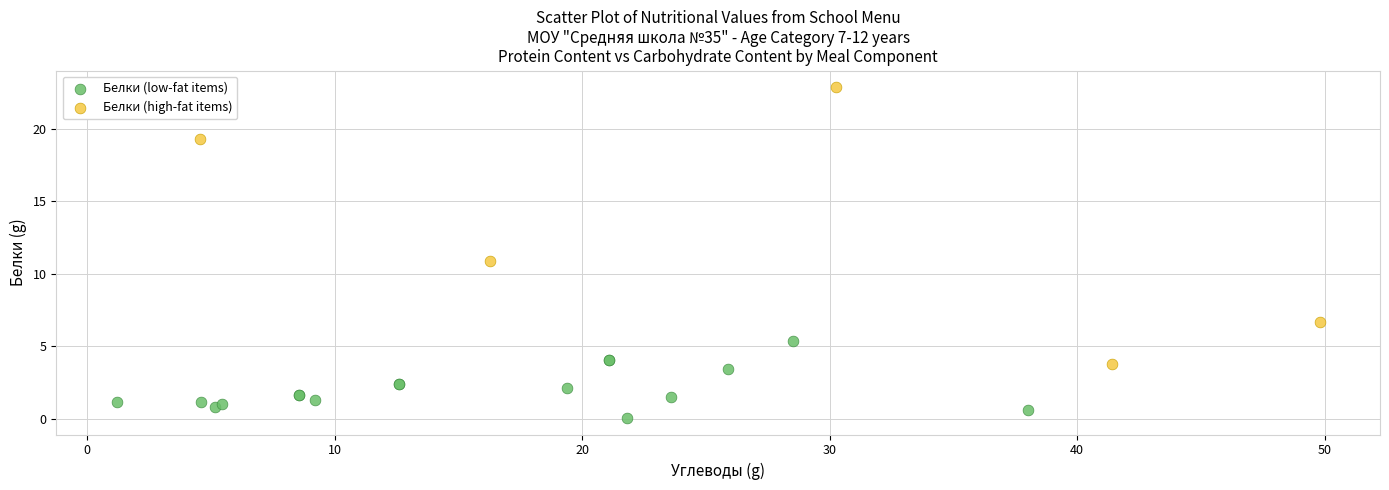

Which series reaches the minimum Y coordinate?

Белки (low-fat items)